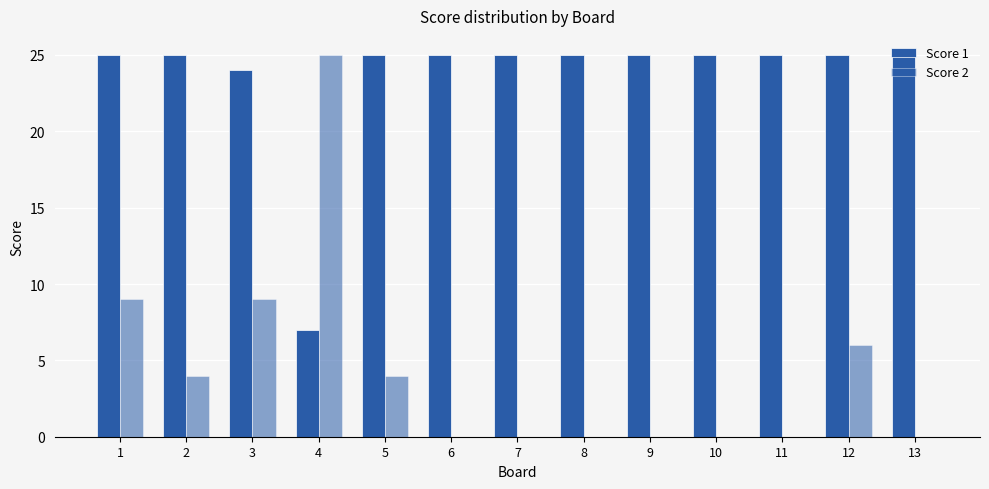

What is the value of the Score 2 bar at the 2nd from the left?

4